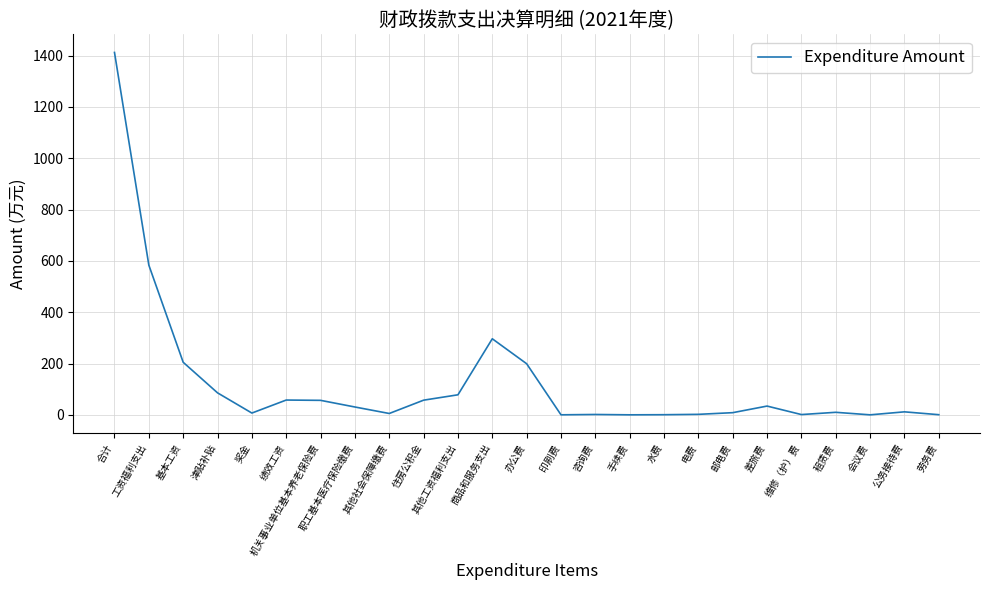

What is the average value?

125.8